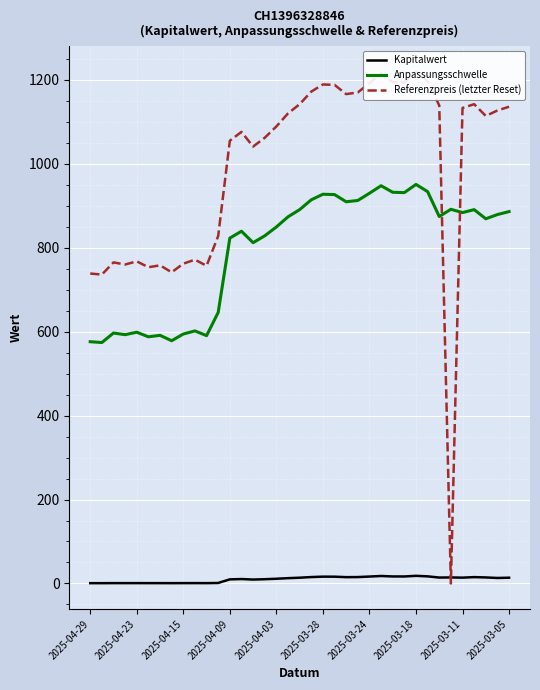

True or false: Anpassungsschwelle and Kapitalwert intersect in this chart.

False